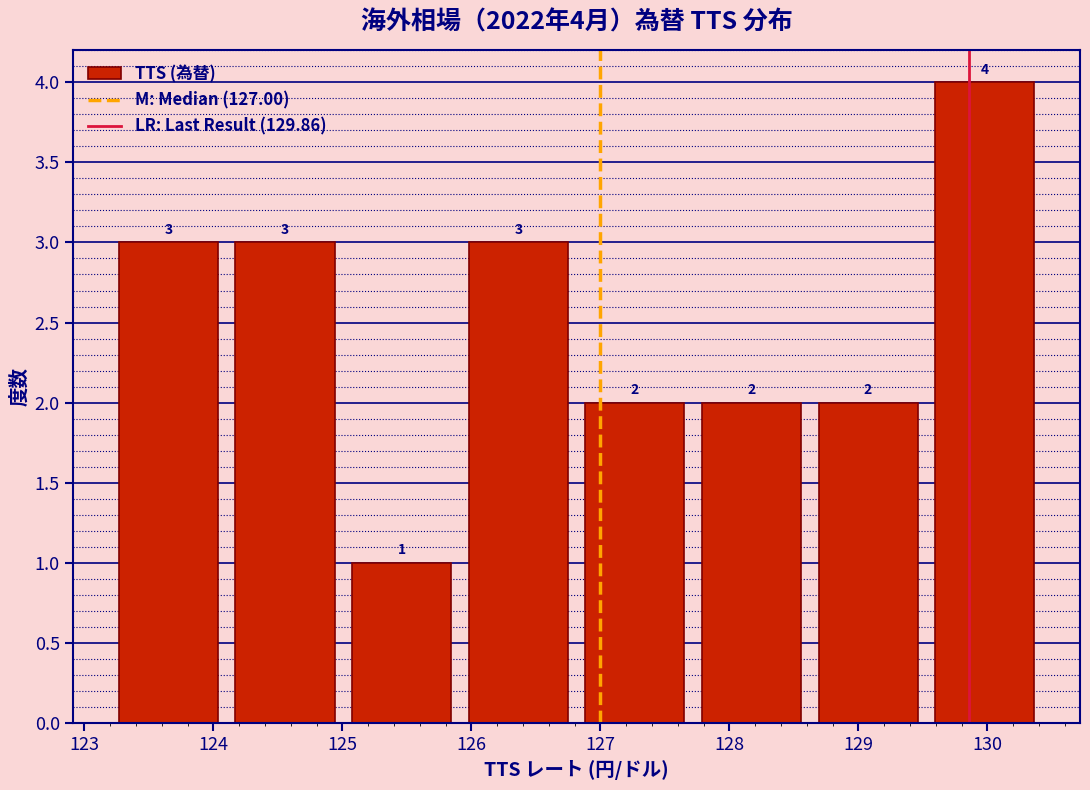

Which range on the x-axis has the tallest bar?

129.5 to 130.4